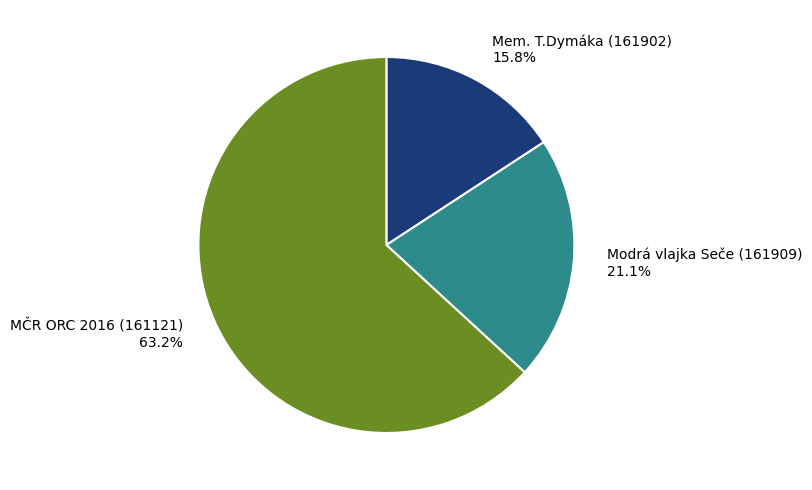

What percentage is the Mem. T.Dymáka (161902) slice, to the nearest percent?

16%